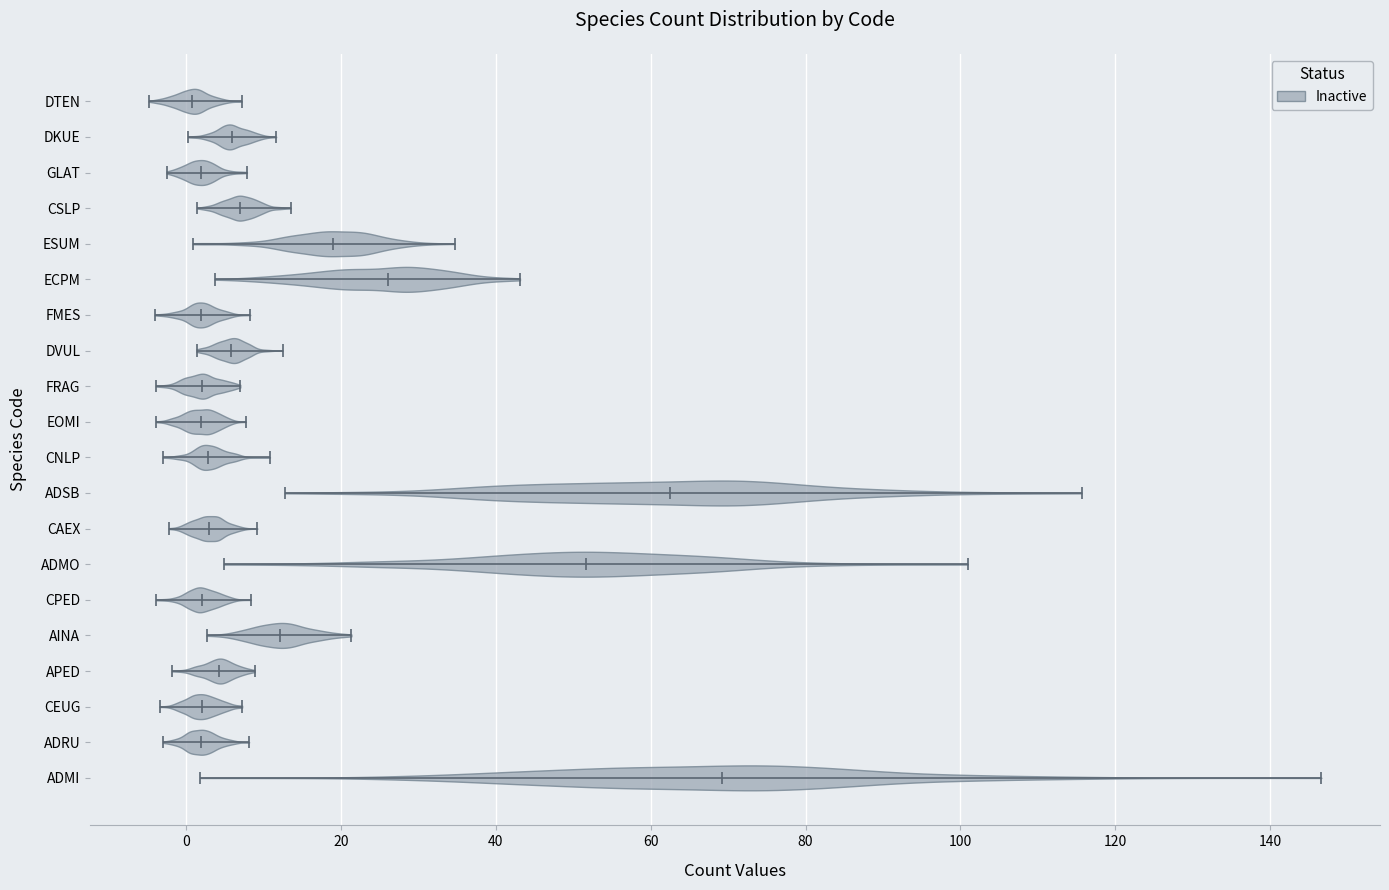

What is the lowest point the violin for ADMI reaches on the x-axis? The values are not printed on the chart, so give them approximately, as read against the axis.

2